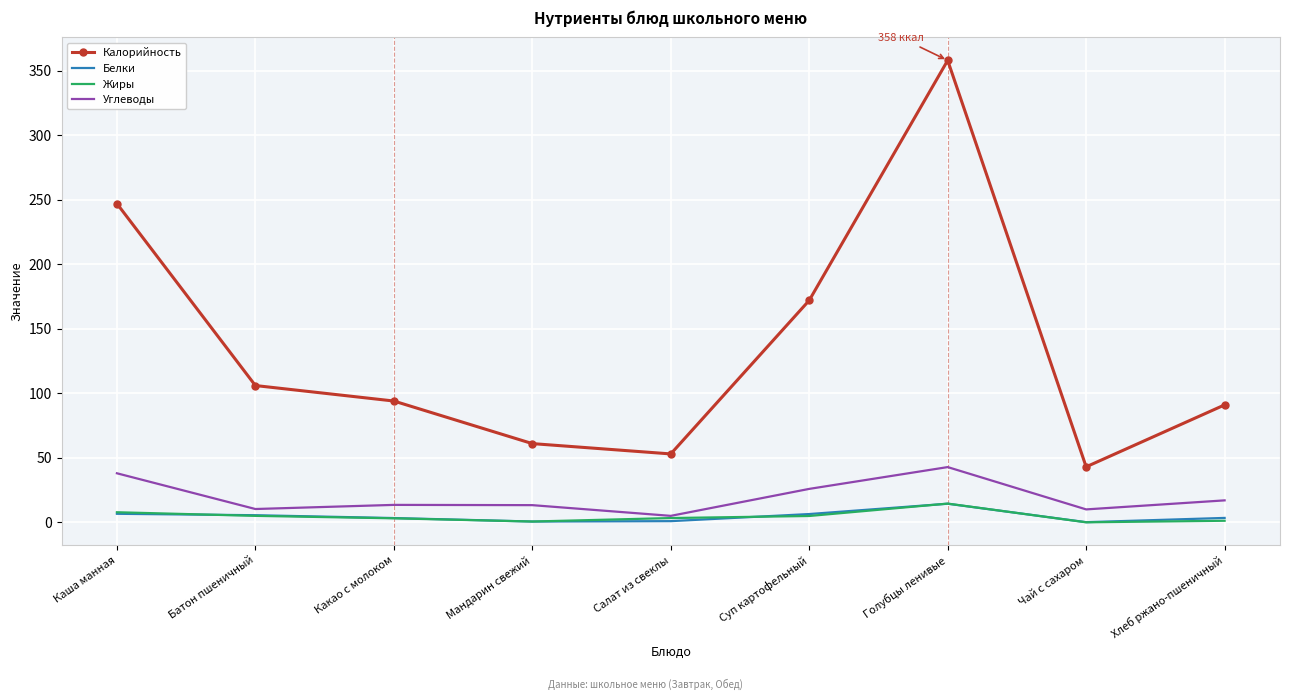

Count the number of categories in the chart.

9